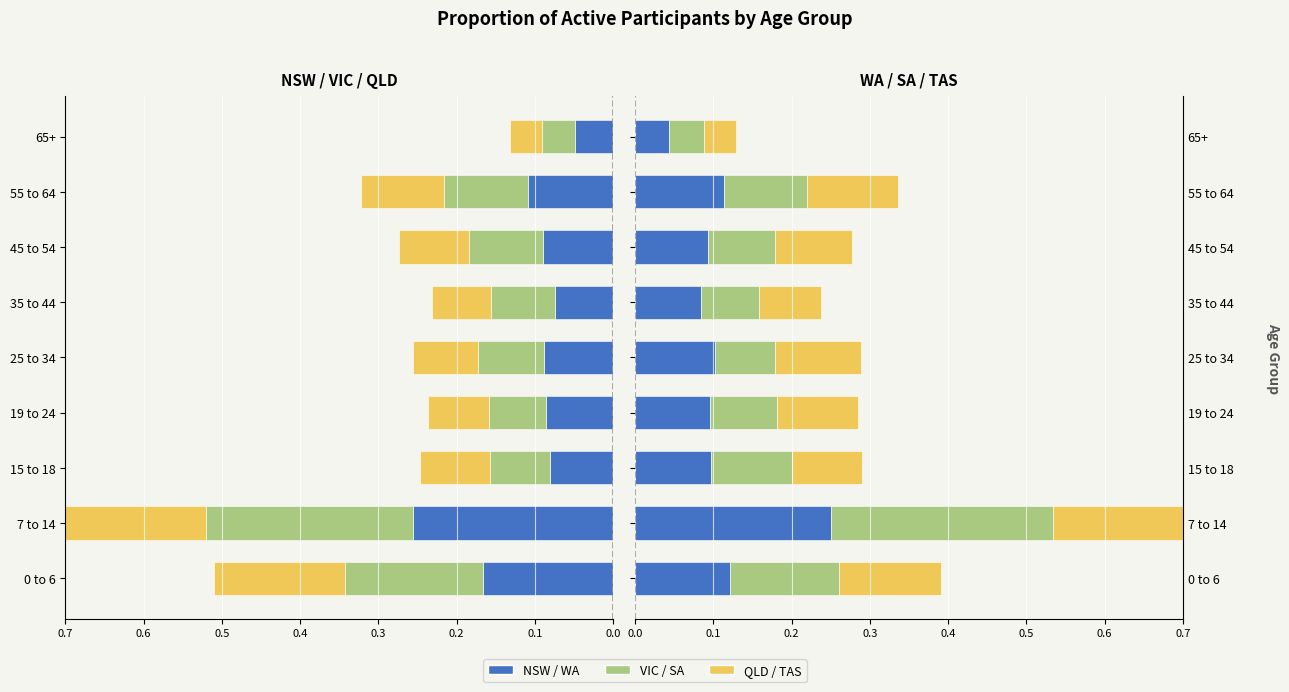

The SA series shows 0.1 at 15 to 18. True or false?

True